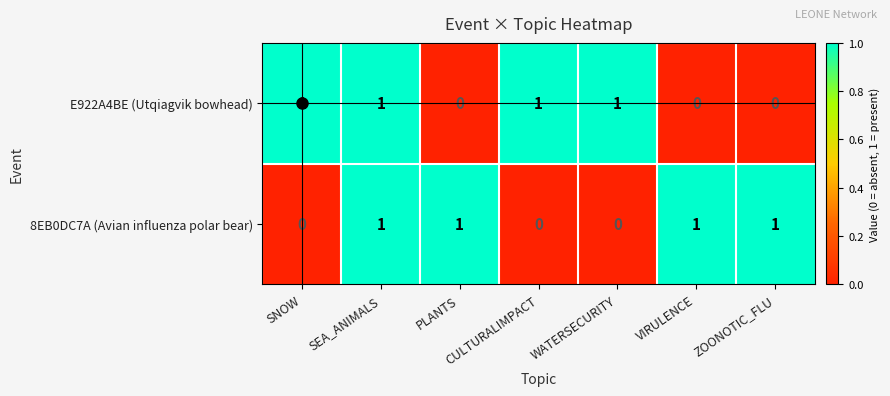

How many data points in E922A4BE (Utqiagvik bowhead) are less than 1?

3